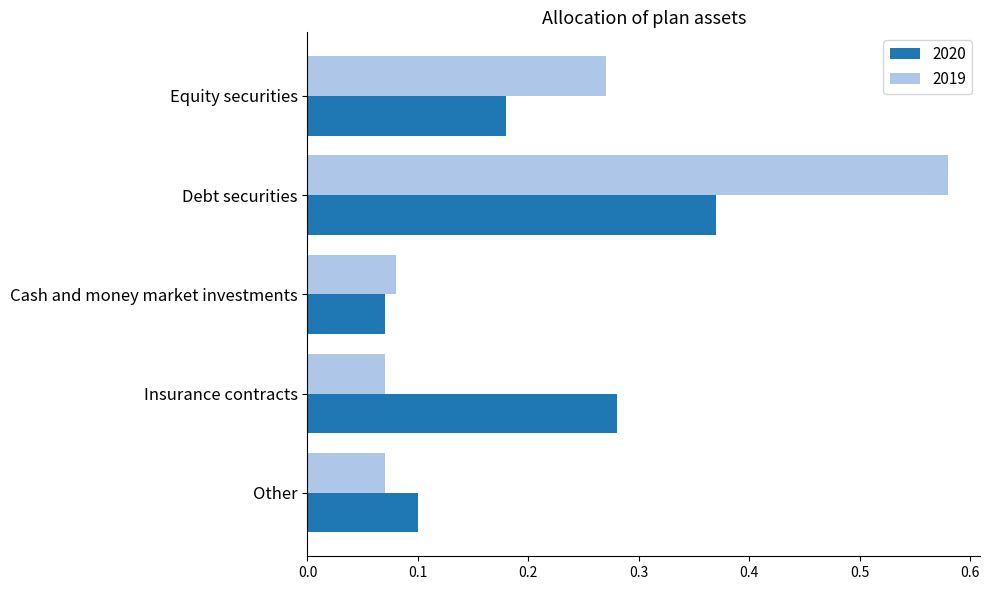

List the series in order of their overall mean, lowest first.

2020, 2019